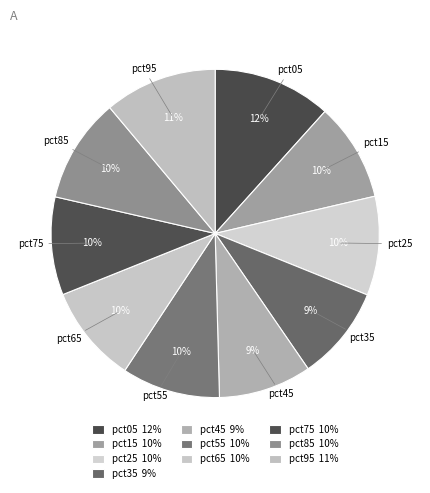

True or false: pct95 accounts for 1% of the total.

False